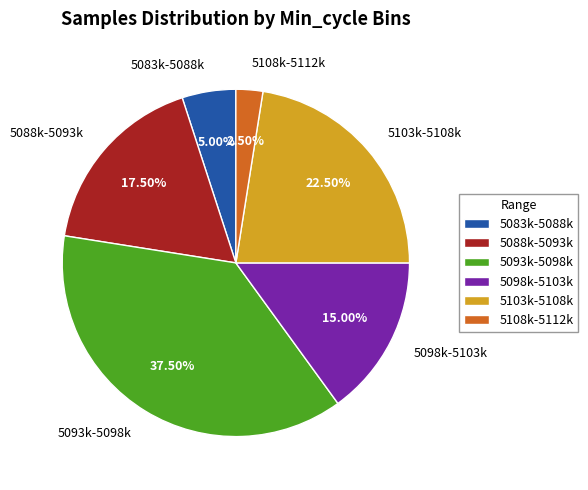

Between 5093k-5098k and 5088k-5093k, which is larger?

5093k-5098k